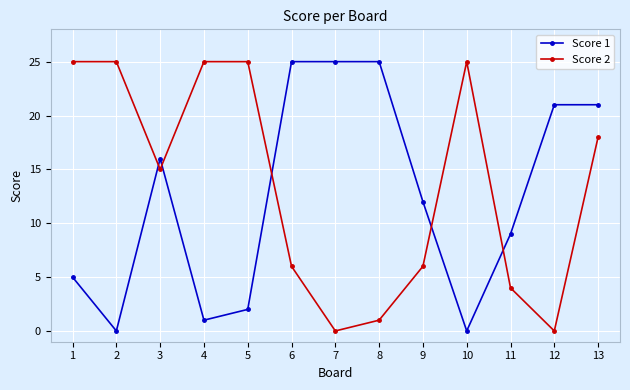

At 9, list the series in order from smallest to largest.

Score 2, Score 1